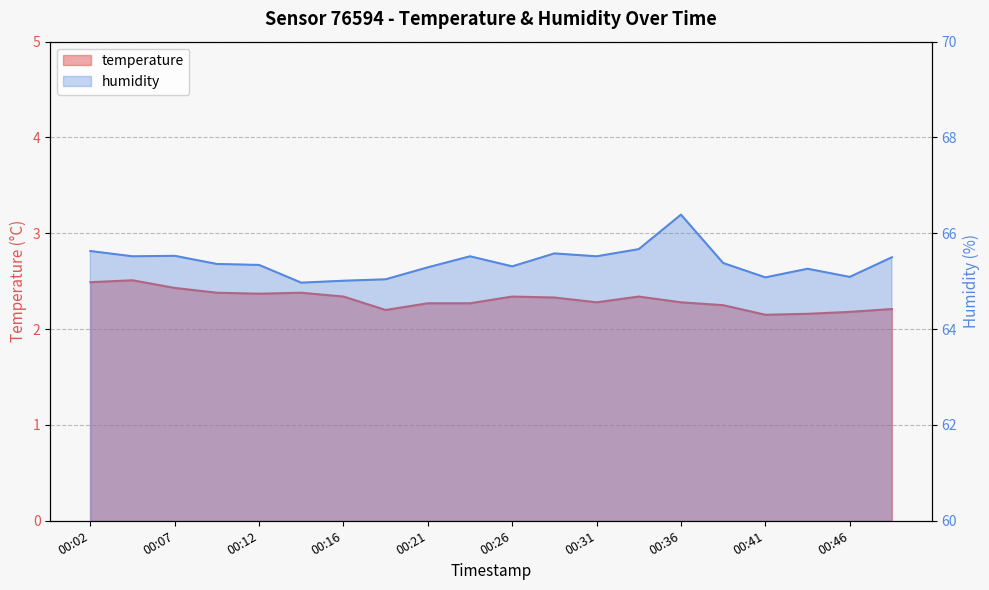

True or false: temperature and humidity cross at least once.

False